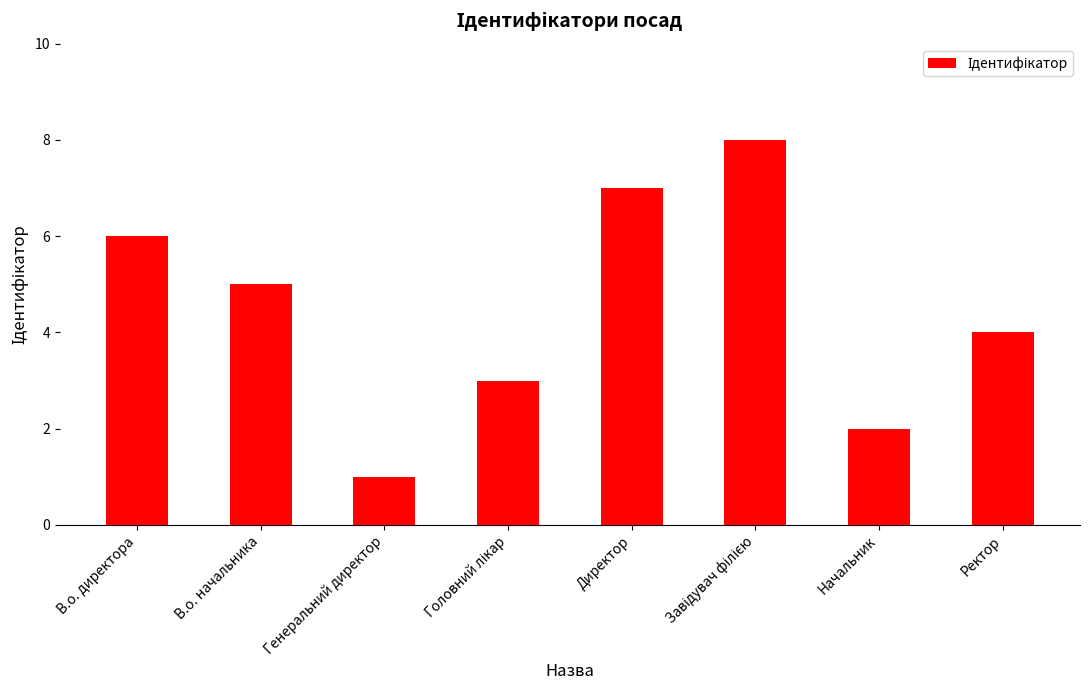

What is the label of the 3rd bar from the left?

Генеральний директор